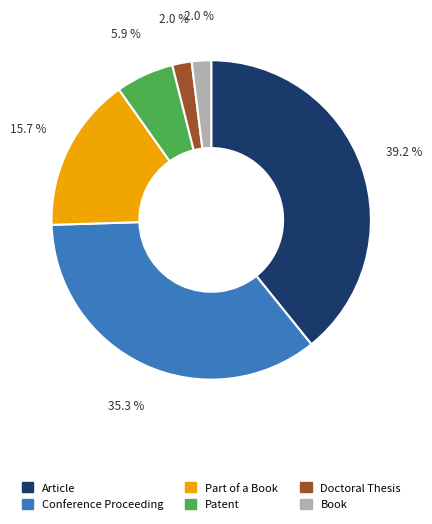

What is the largest slice in the pie chart?

Article